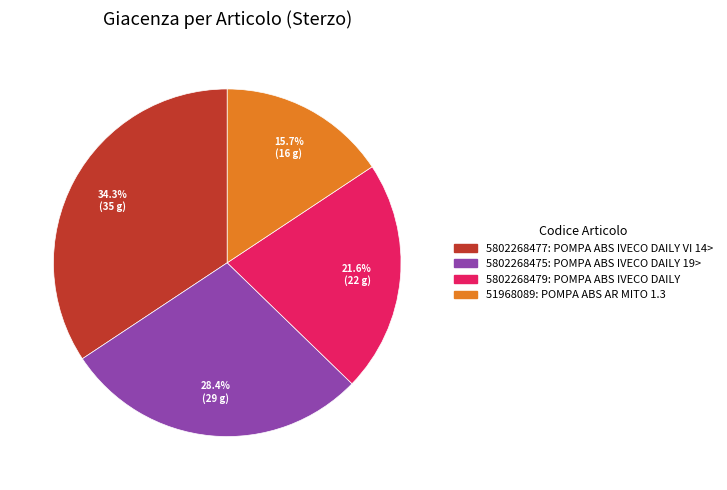

Which slice is the smallest?

51968089